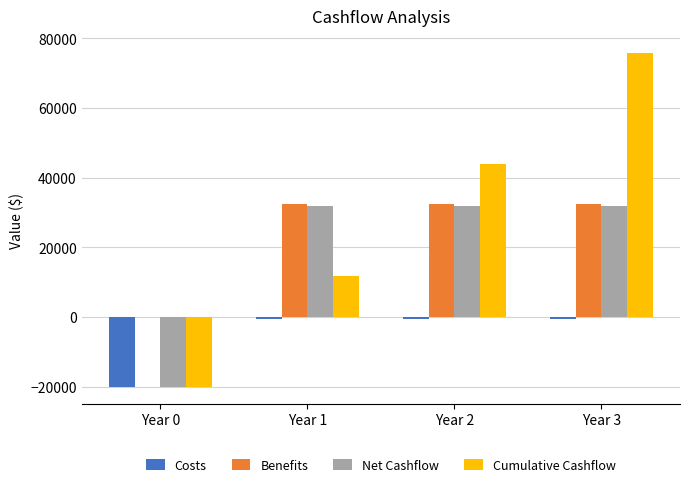

Reading left to right, extract all data points from this chart.

Costs: -20083.3	-483.3	-483.3	-483.3
Benefits: 0.0	32477.7	32477.7	32477.7
Net Cashflow: -20083.3	31994.4	31994.4	31994.4
Cumulative Cashflow: -20083.3	11911.0	43905.4	75899.7